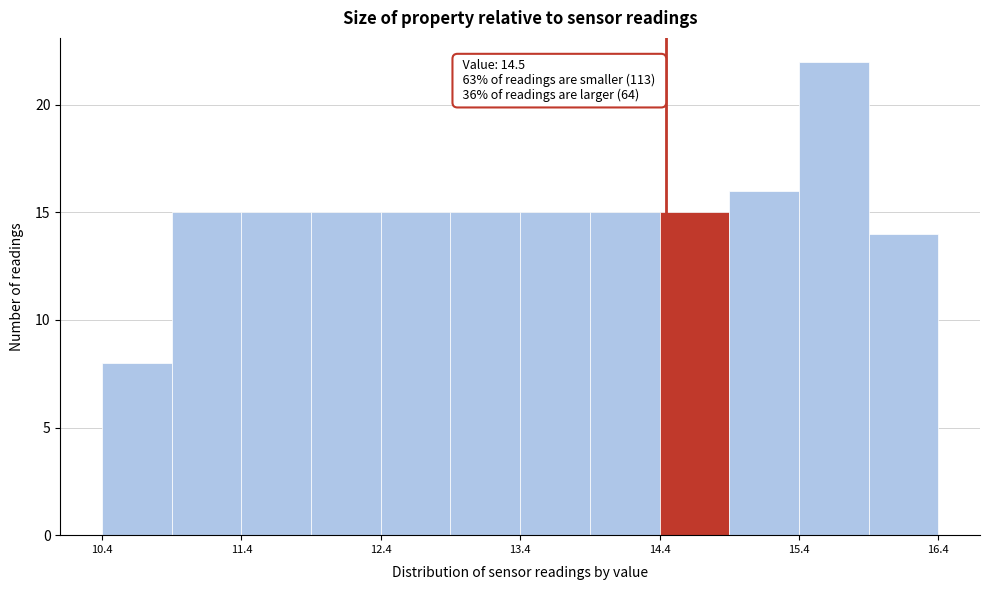

Which range on the x-axis has the tallest bar?

15.45 to 15.95